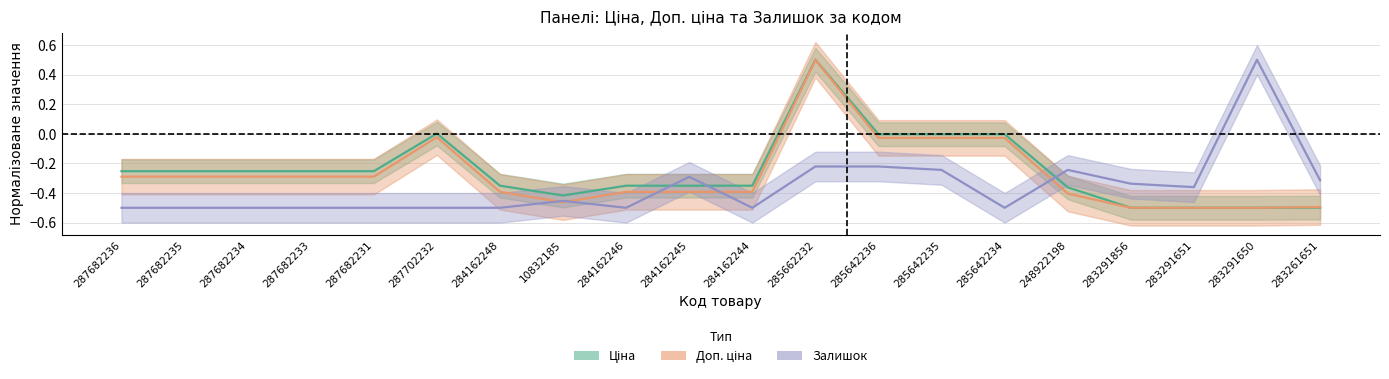

Is the value of Ціна at 284162245 greater than the value of Доп. ціна at 283291856?

Yes